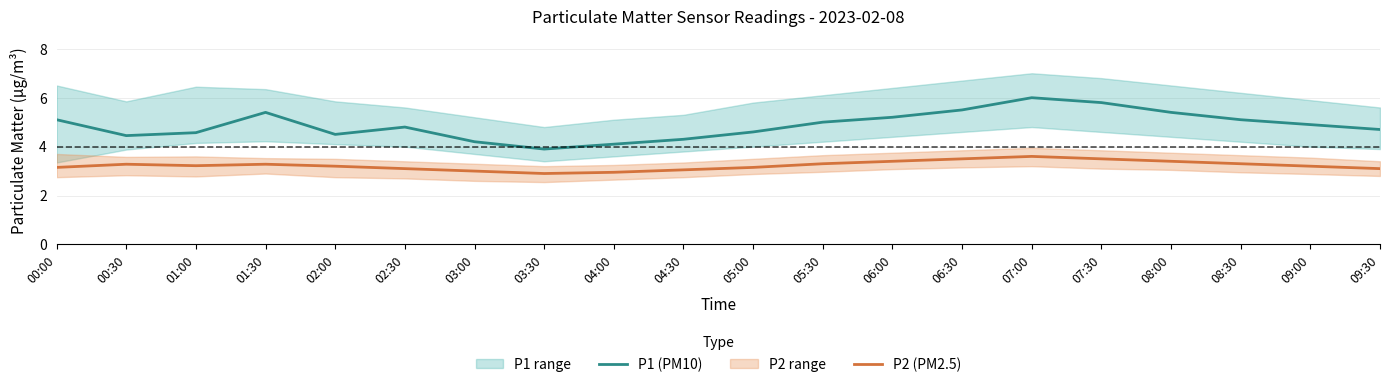

True or false: P1 (PM10) and P2 (PM2.5) intersect in this chart.

False